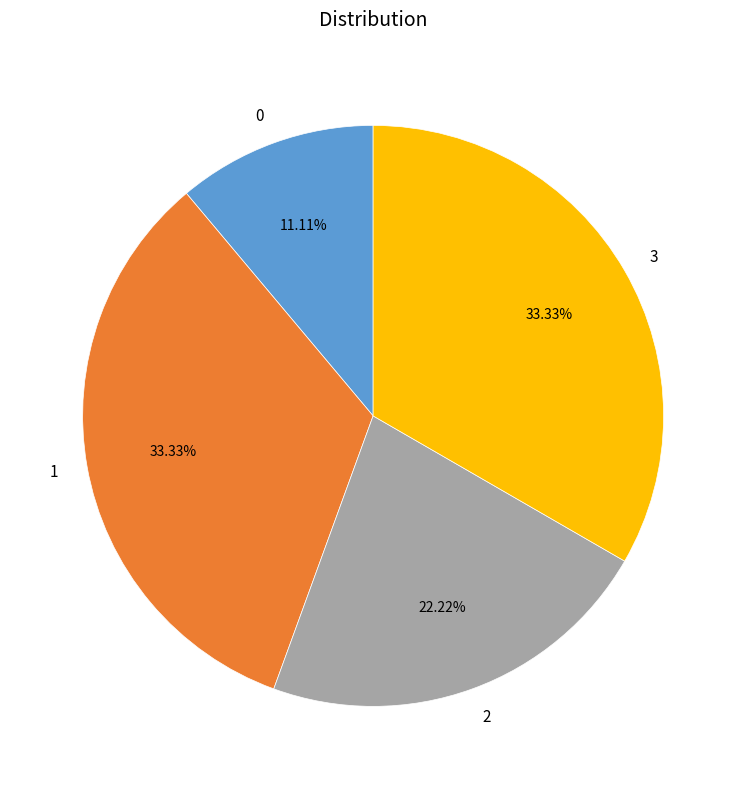

Combined, do 1 and 2 account for over 50%?

Yes